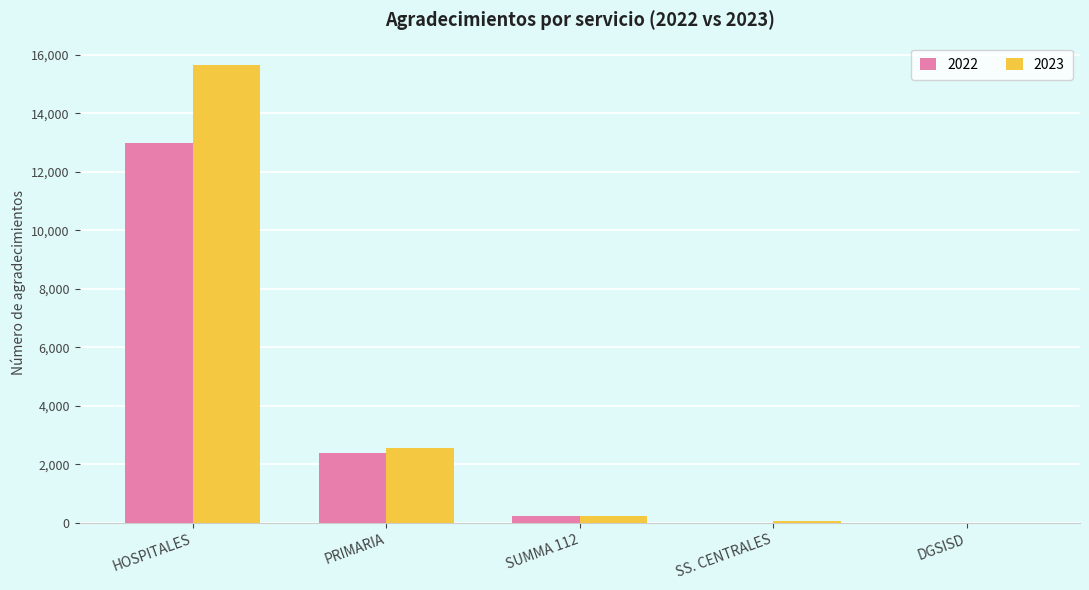

What is the spread (max minus min) of values at SS. CENTRALES?

58